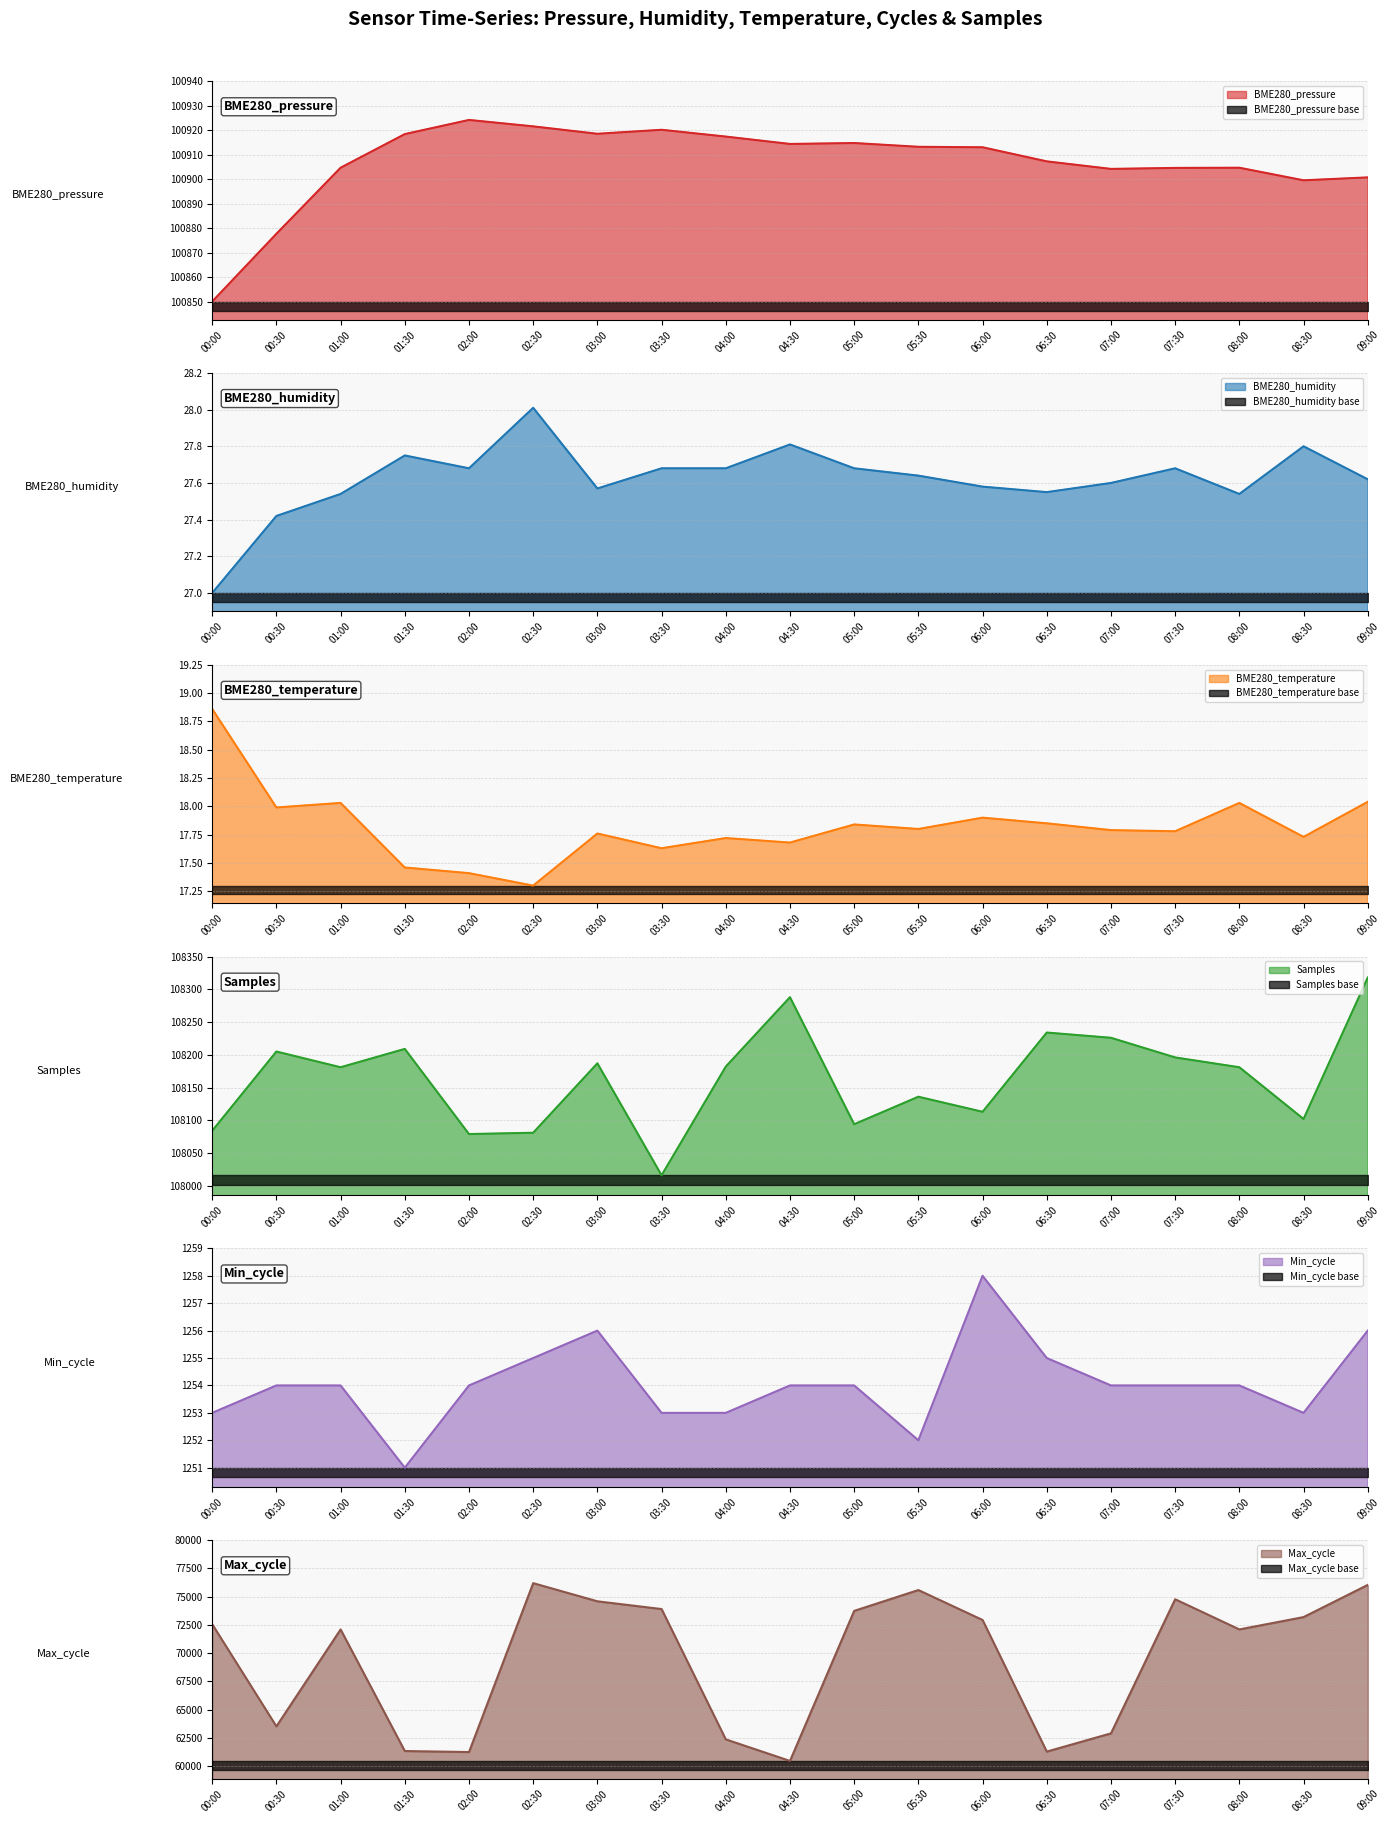

Reading left to right, transcribe all the data shown in this chart.

BME280_pressure: 100850.2	100877.8	100904.7	100918.4	100924.2	100921.6	100918.6	100920.2	100917.4	100914.4	100914.8	100913.2	100913.1	100907.3	100904.2	100904.6	100904.7	100899.6	100900.8
BME280_humidity: 27.0	27.4	27.5	27.8	27.7	28.0	27.6	27.7	27.7	27.8	27.7	27.6	27.6	27.6	27.6	27.7	27.5	27.8	27.6
BME280_temperature: 18.9	18.0	18.0	17.5	17.4	17.3	17.8	17.6	17.7	17.7	17.8	17.8	17.9	17.9	17.8	17.8	18.0	17.7	18.0
Samples: 108084.0	108205.0	108181.0	108209.0	108079.0	108081.0	108187.0	108016.0	108182.0	108288.0	108094.0	108136.0	108113.0	108234.0	108226.0	108196.0	108181.0	108102.0	108318.0
Min_cycle: 1253.0	1254.0	1254.0	1251.0	1254.0	1255.0	1256.0	1253.0	1253.0	1254.0	1254.0	1252.0	1258.0	1255.0	1254.0	1254.0	1254.0	1253.0	1256.0
Max_cycle: 72561.0	63511.0	72098.0	61329.0	61237.0	76196.0	74588.0	73902.0	62361.0	60451.0	73740.0	75585.0	72933.0	61278.0	62892.0	74769.0	72098.0	73191.0	76040.0